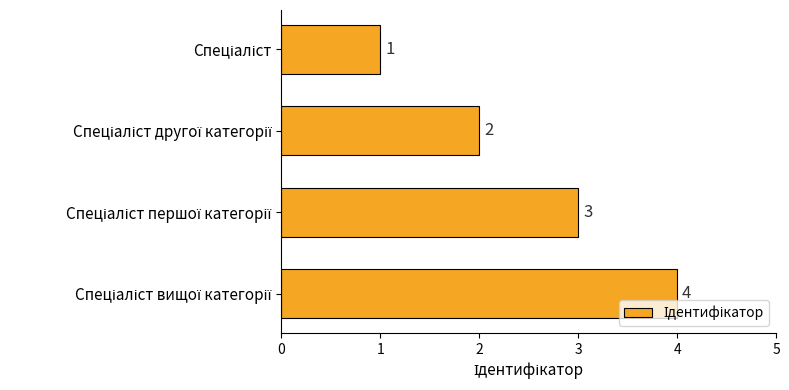

How many values are between 2 and 4?

3